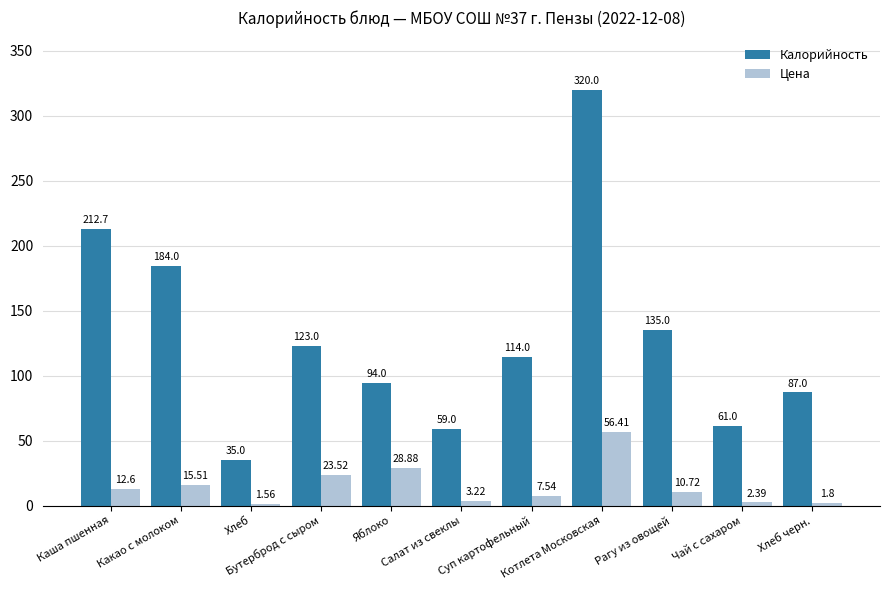

What is the spread (max minus min) of values at Каша пшенная?

200.1